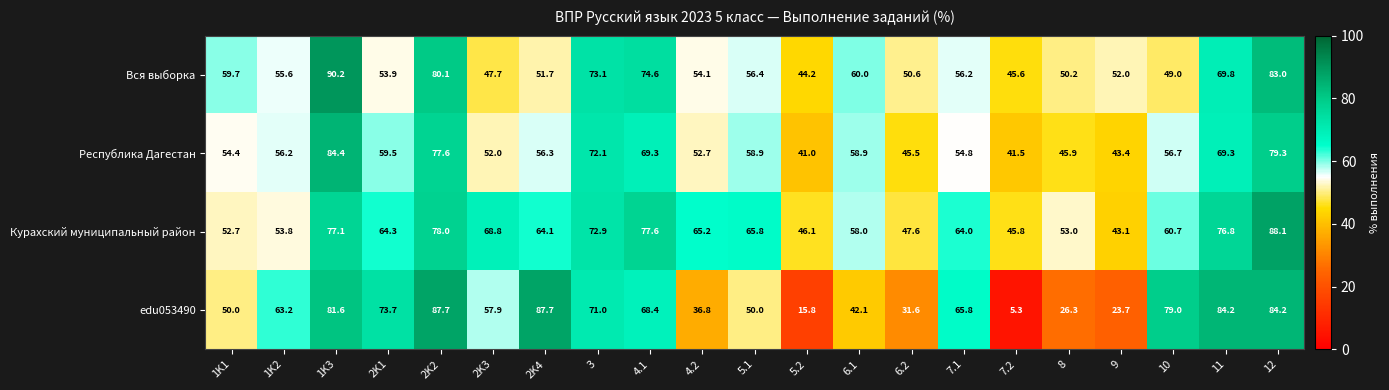

The edu053490 series shows 74.5 at 1K1. True or false?

False